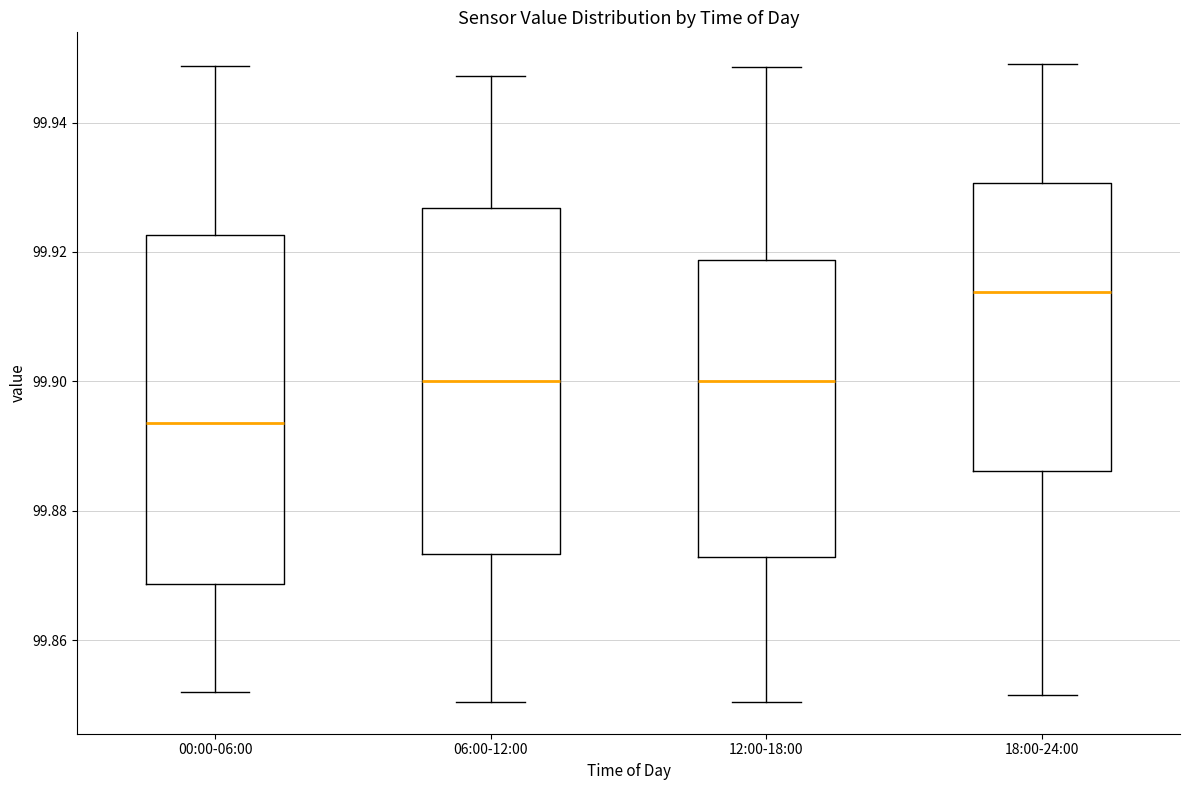

Where does the lower whisker of the box for 12:00-18:00 end on the y-axis? The values are not printed on the chart, so give them approximately, as read against the axis.

99.850